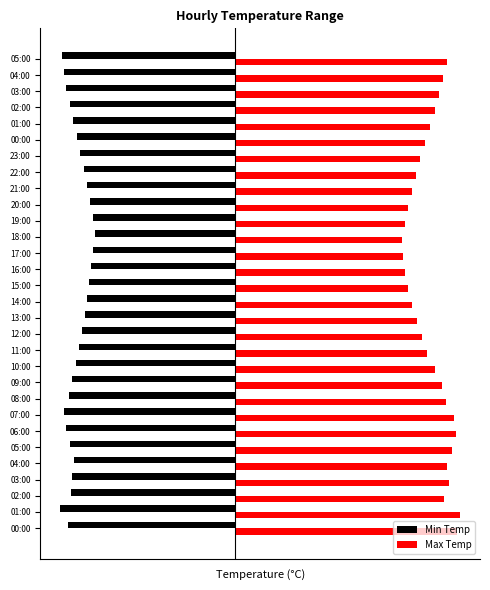

Which series has the largest range (max minus min)?

Max Temp